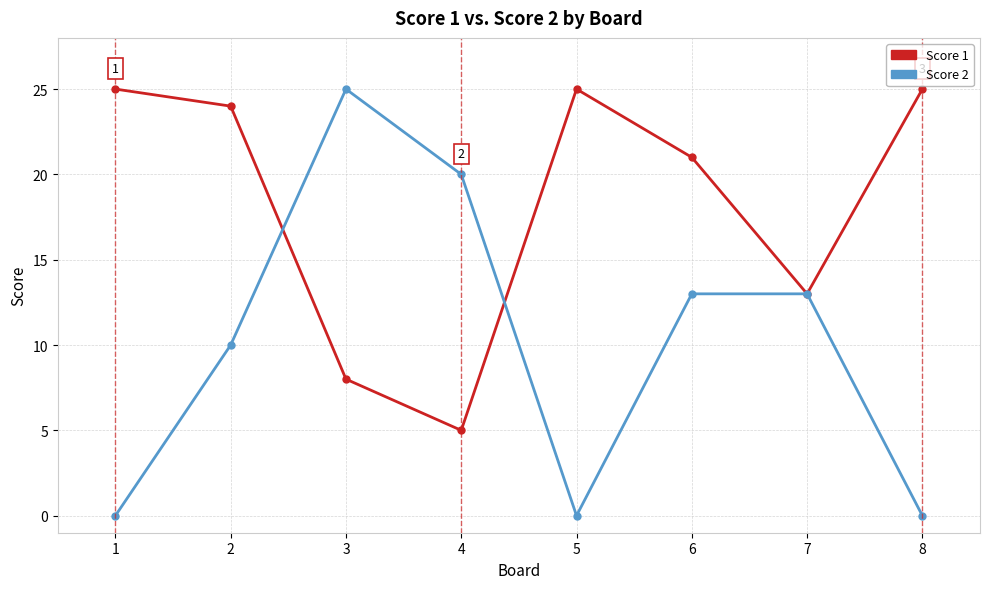

Reading right to left, extract all data points from this chart.

Score 1: 25	13	21	25	5	8	24	25
Score 2: 0	13	13	0	20	25	10	0